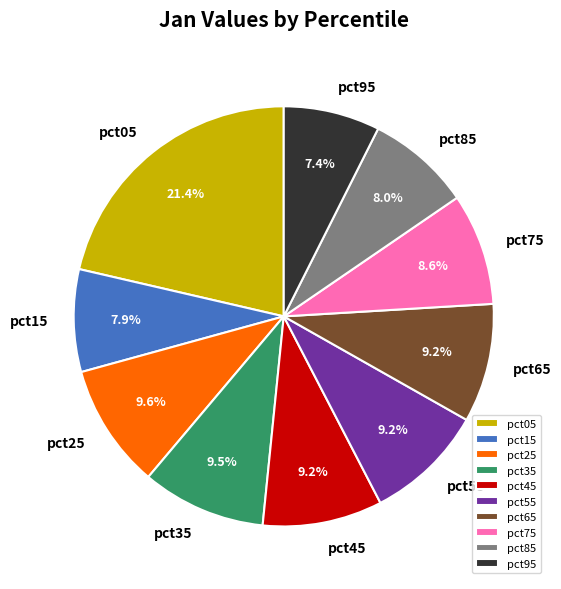

What percentage is the pct25 slice, to the nearest percent?

10%